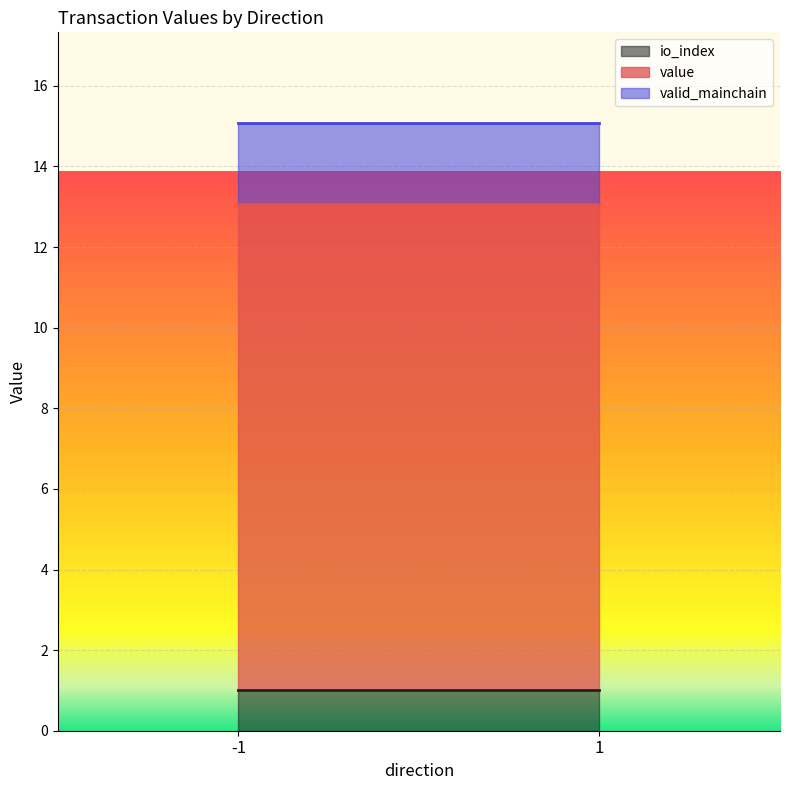

True or false: io_index and valid_mainchain cross at least once.

False